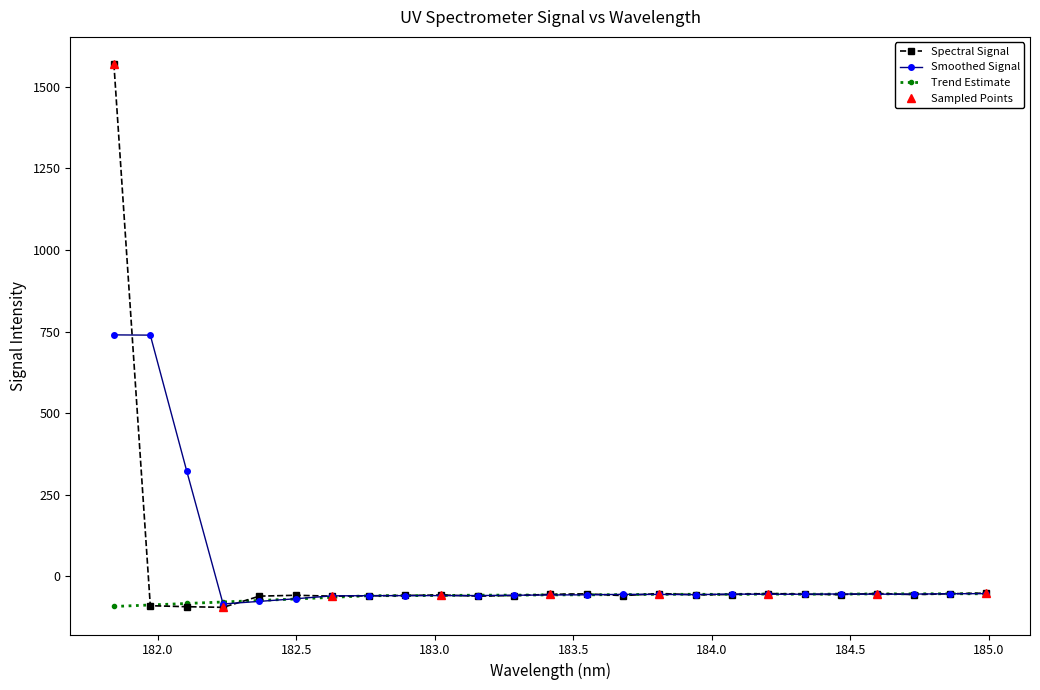

Which label corresponds to the largest value in the chart?

181.8418